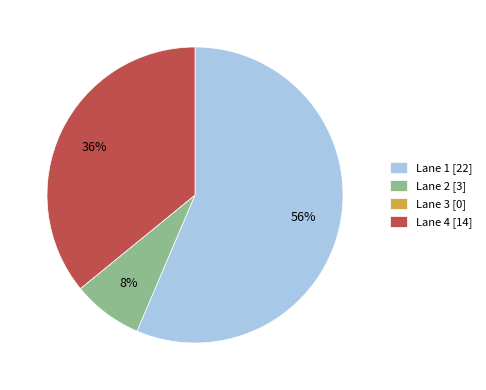

To the nearest percent, what percentage of the pie is Lane 4?

36%